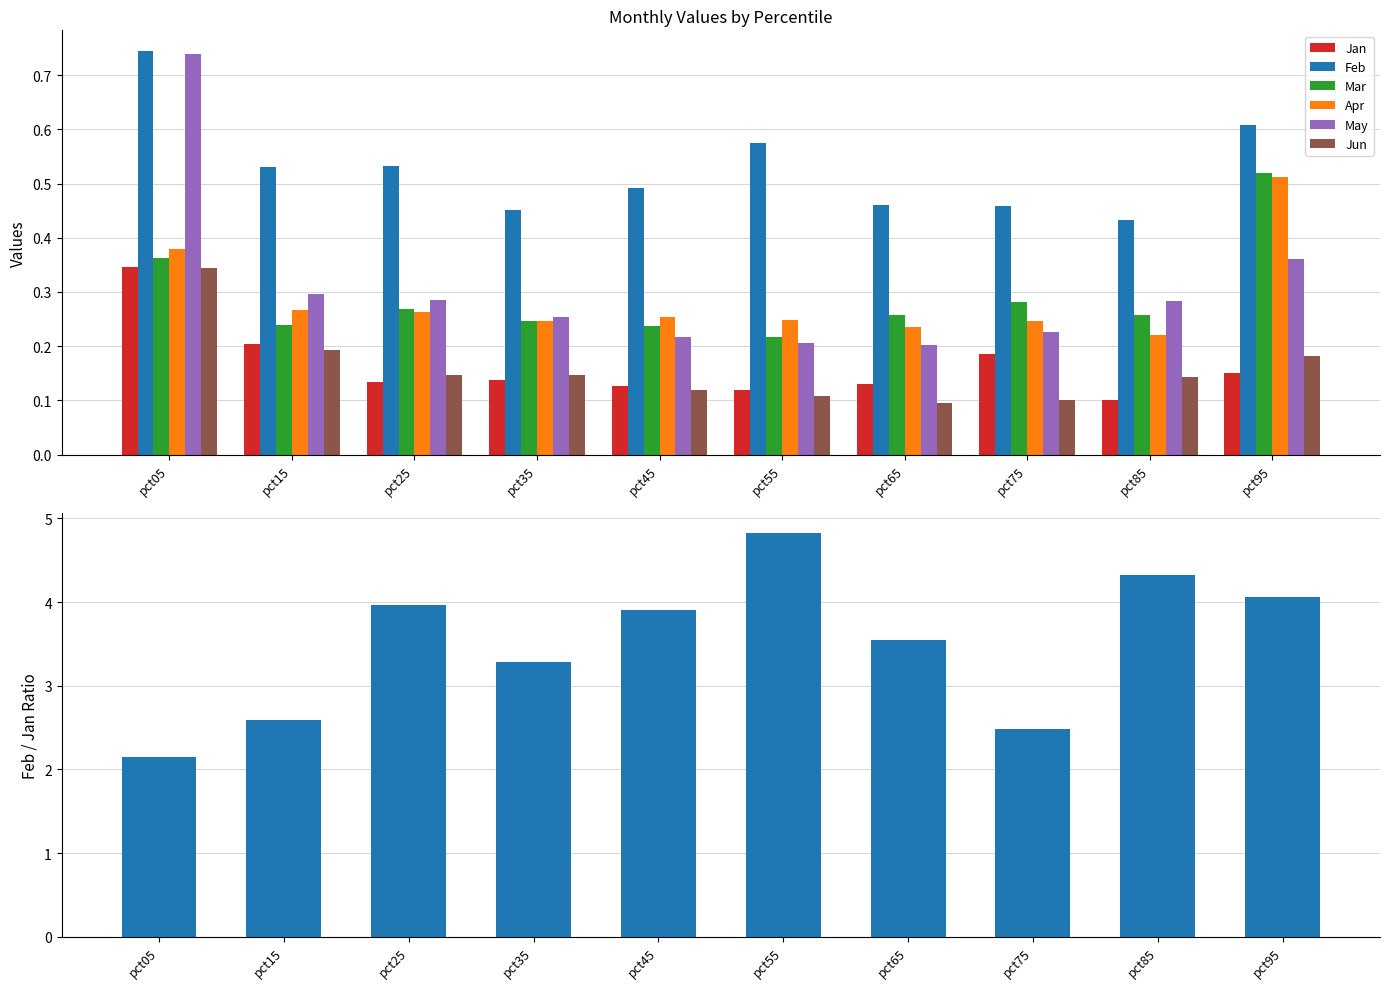

What is the difference between the maximum and minimum values in the May series?

0.5